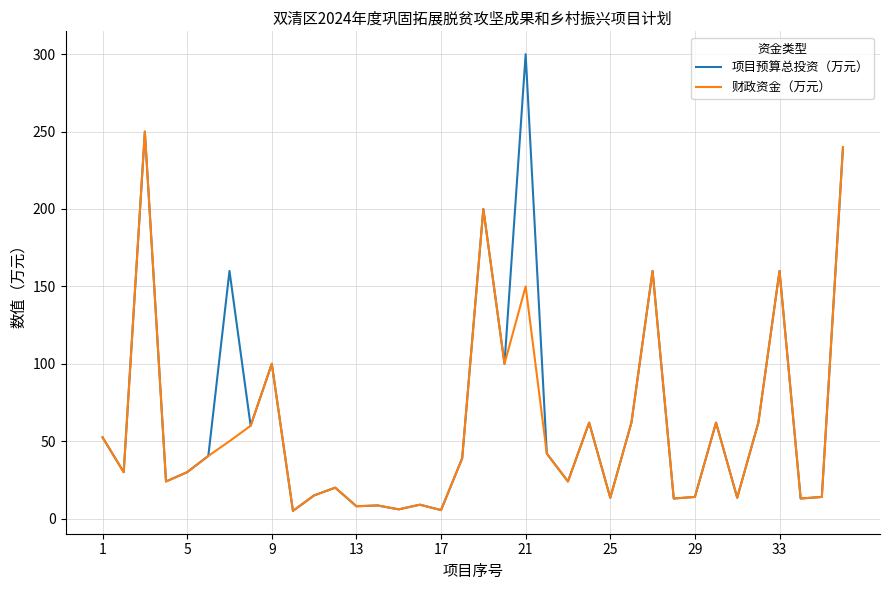

How many lines are shown in the chart?

2